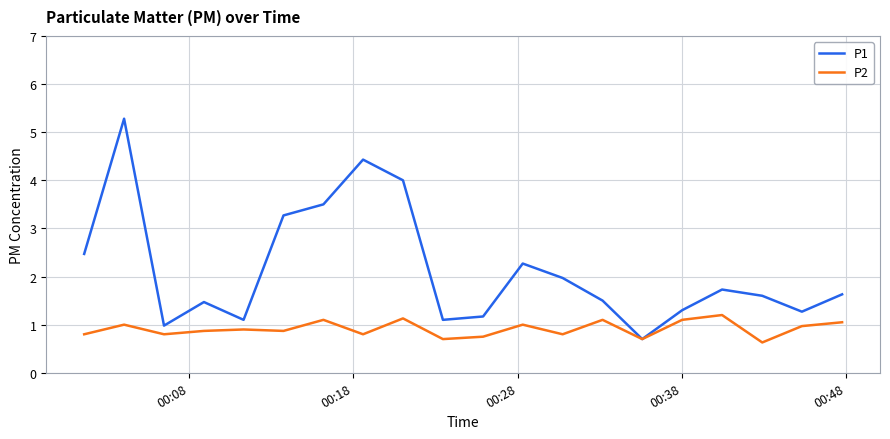

At how many categories does at least one series exceed 3?

5